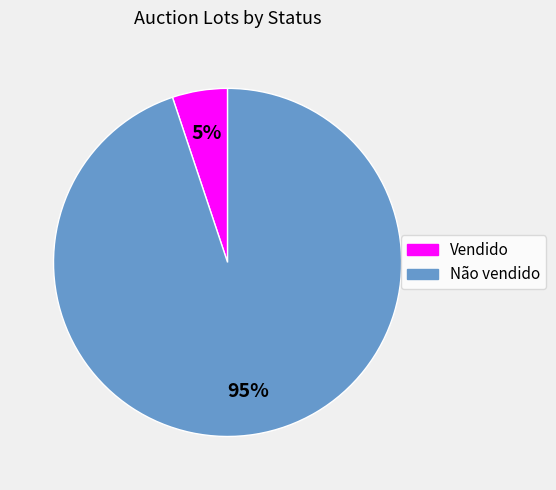

True or false: Não vendido accounts for 99% of the total.

False